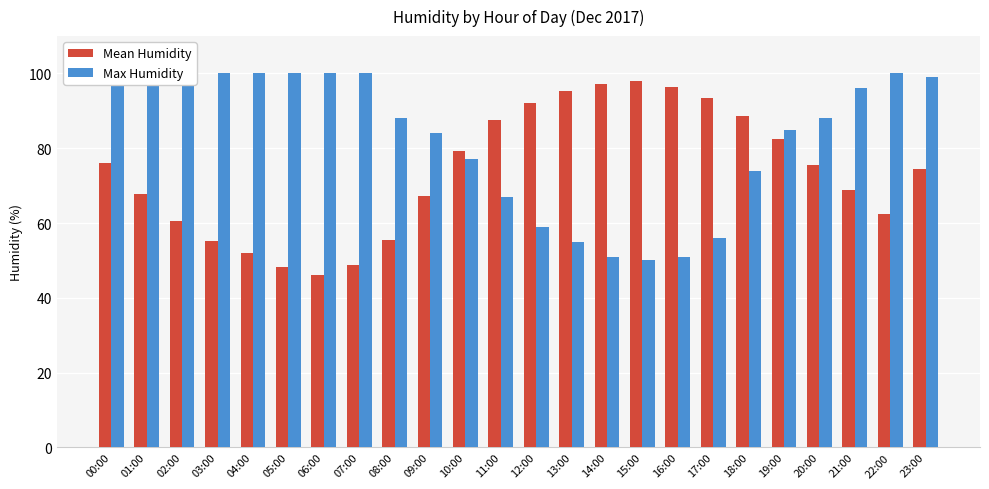

List the labels in order of Mean Humidity value, smallest first.

06:00, 05:00, 07:00, 04:00, 03:00, 08:00, 02:00, 22:00, 09:00, 01:00, 21:00, 23:00, 20:00, 00:00, 10:00, 19:00, 11:00, 18:00, 12:00, 17:00, 13:00, 16:00, 14:00, 15:00